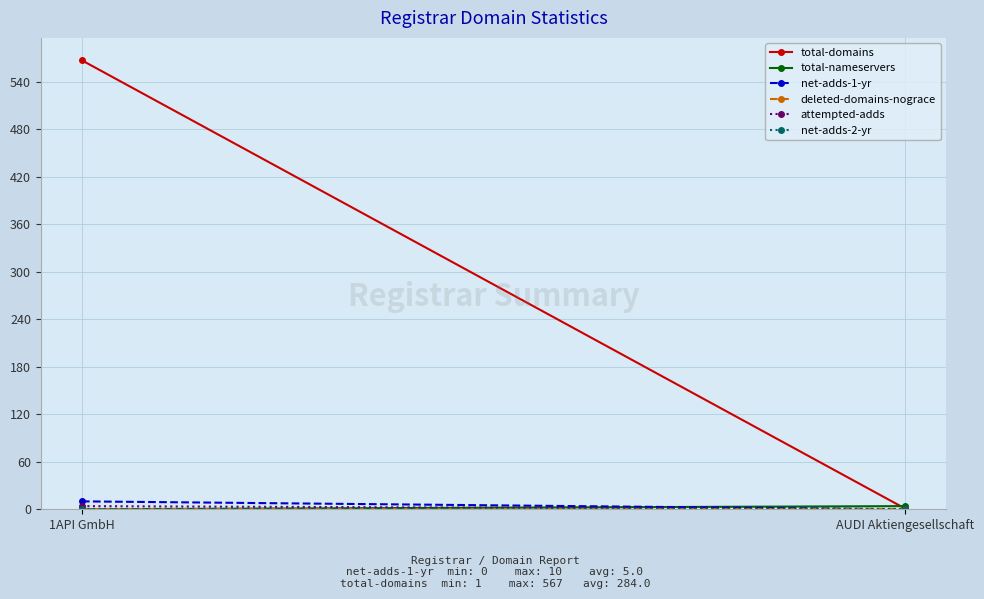

What is the total value across all series at AUDI Aktiengesellschaft?

5